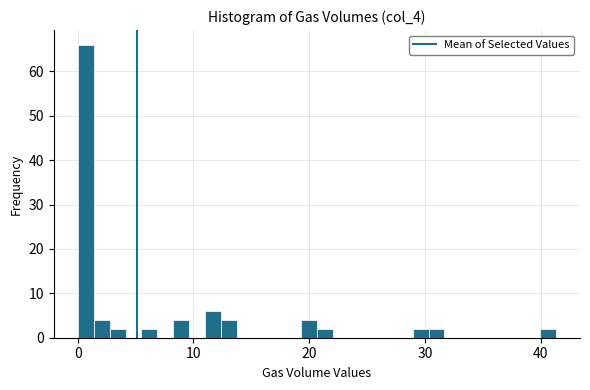

Read against the x-axis, roughly where is the centre of the tallest bar?

1